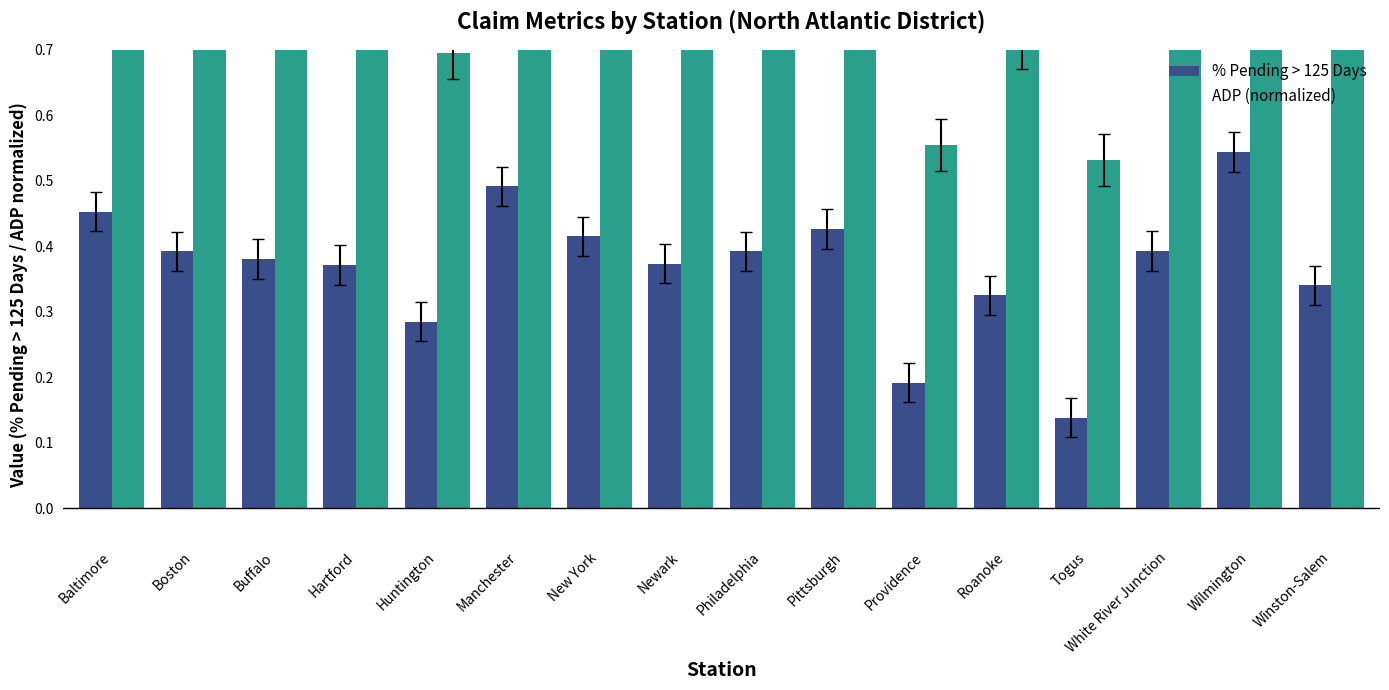

Which series changed the most between Hartford and Wilmington?

ADP (normalized)